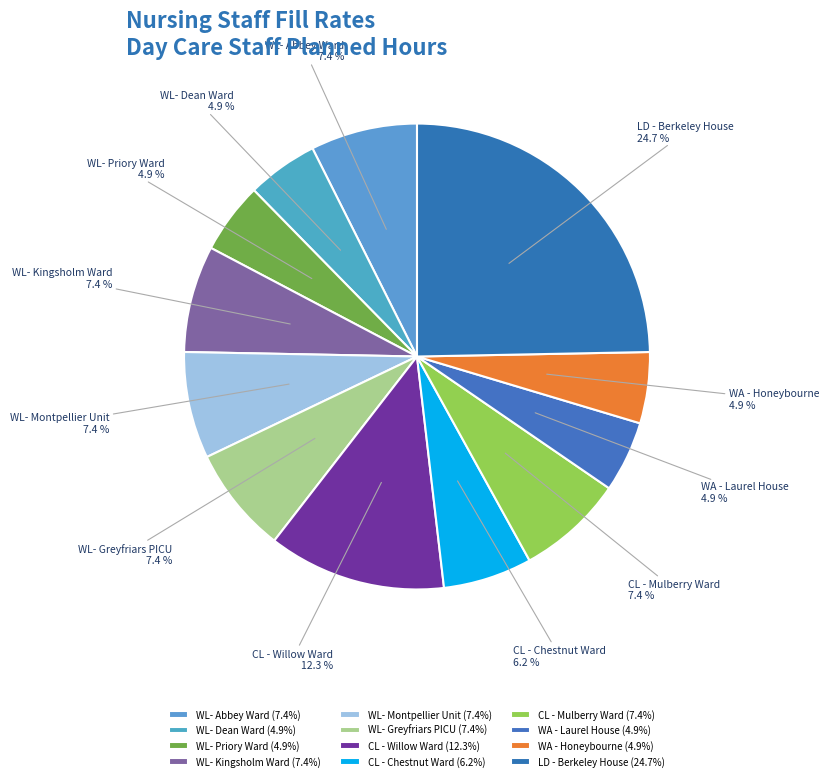

How many segments does this pie chart have?

12